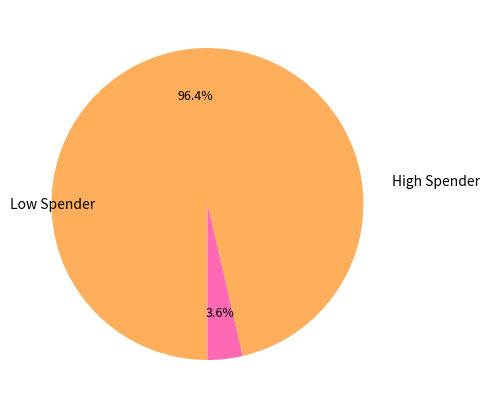

To the nearest percent, what is the difference between the largest and smallest slice percentages?

93%